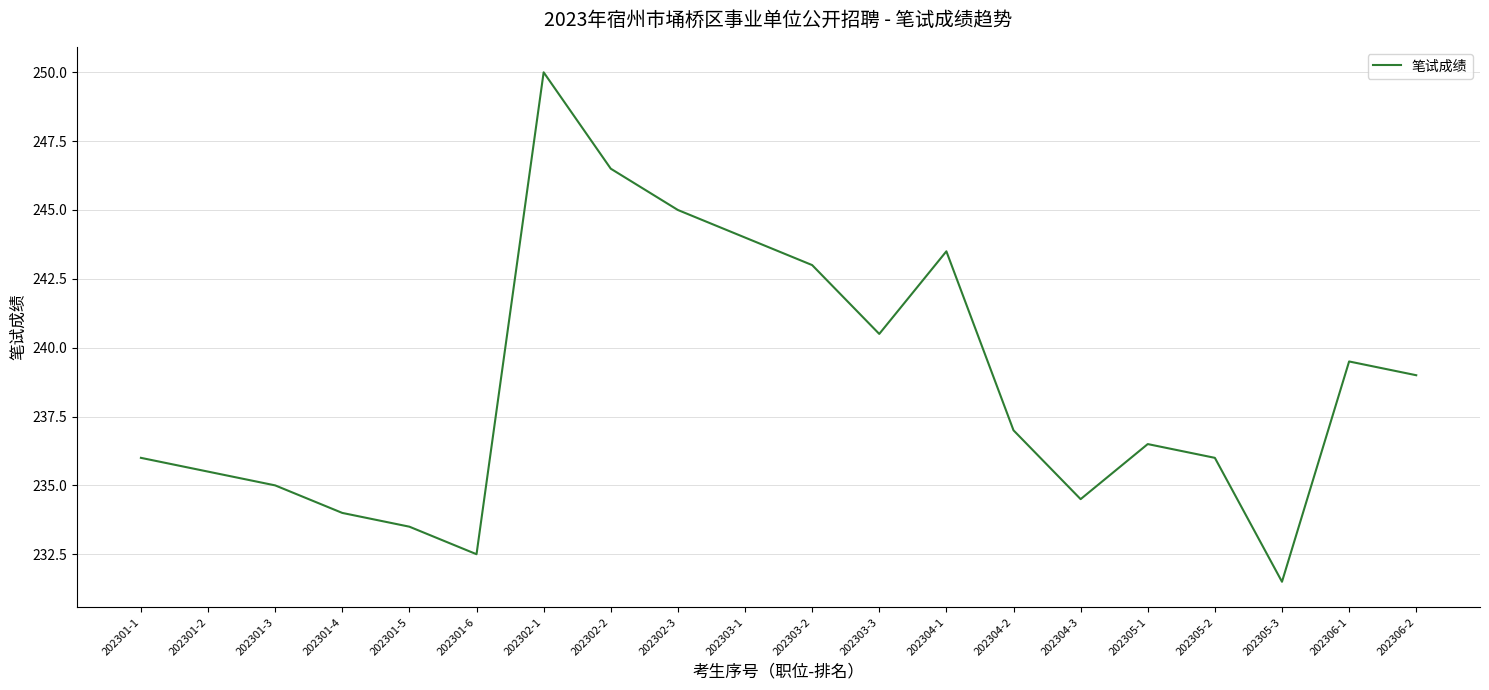

True or false: the data shows 234.5 at 202304-3.

True